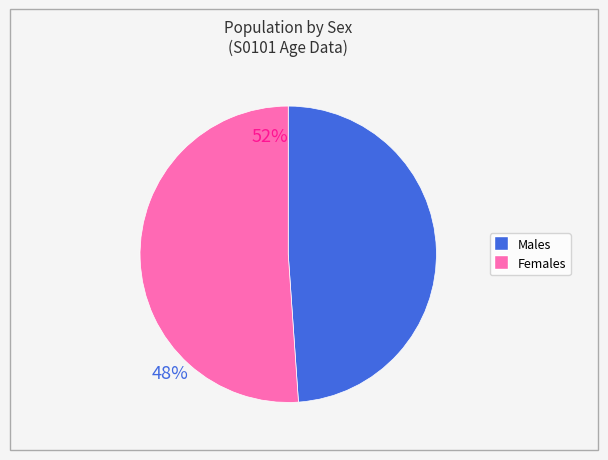

Is there a majority slice in this chart?

Yes